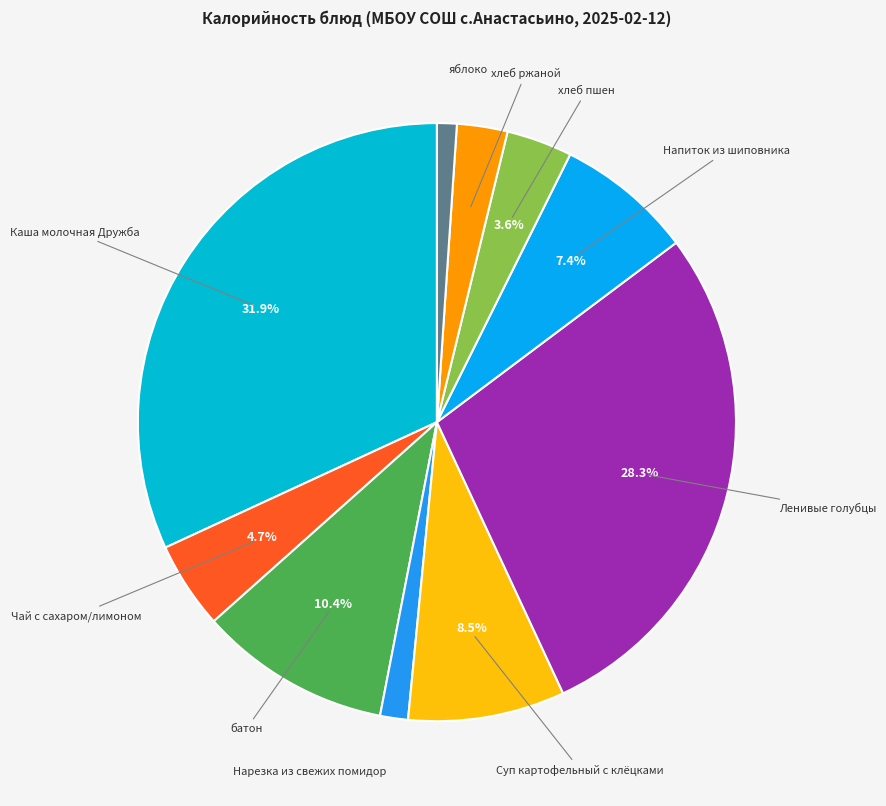

How many segments does this pie chart have?

10